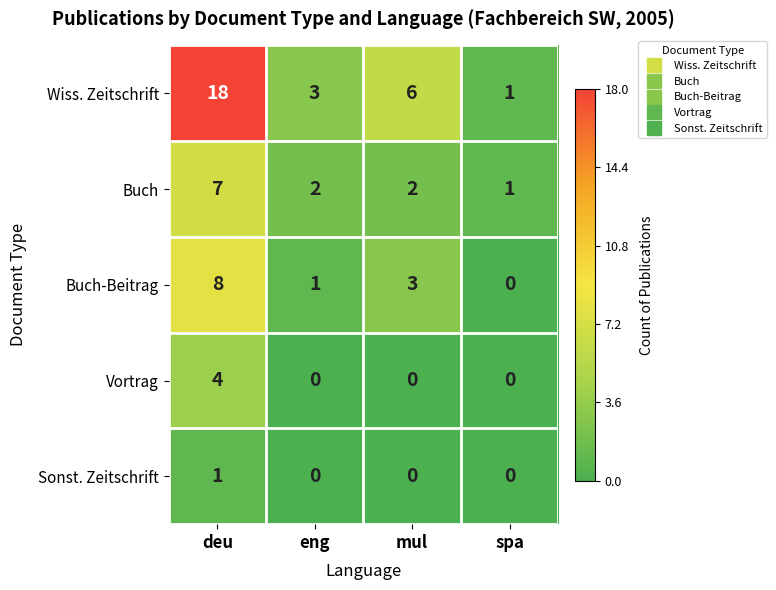

What is the average value of the Wiss. Zeitschrift series?

7